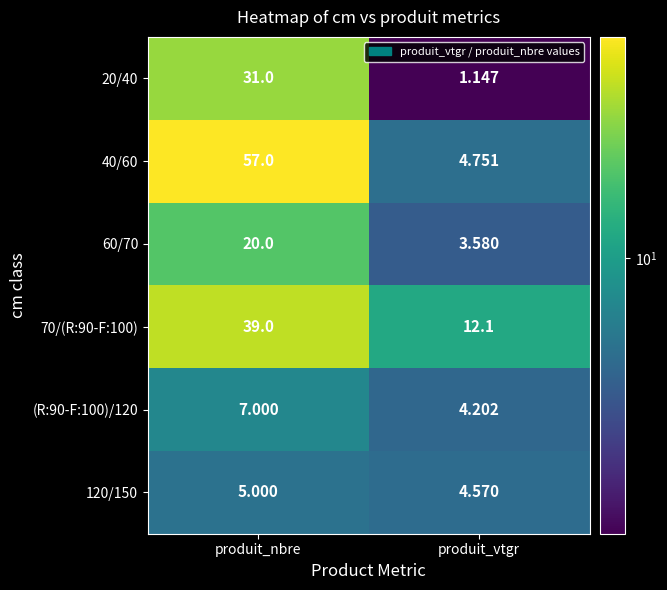

At produit_vtgr, list the series in order from smallest to largest.

20/40, 60/70, (R:90-F:100)/120, 120/150, 40/60, 70/(R:90-F:100)